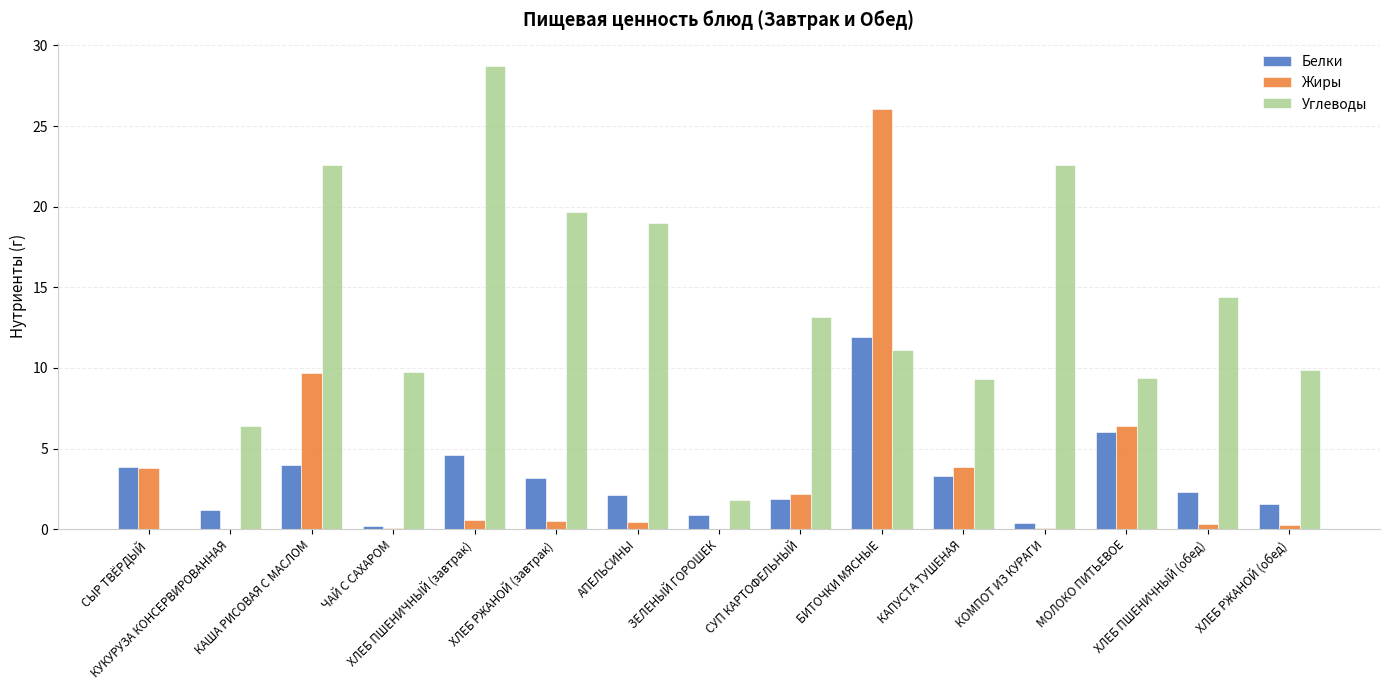

What is the highest value of the Углеводы series?

28.7